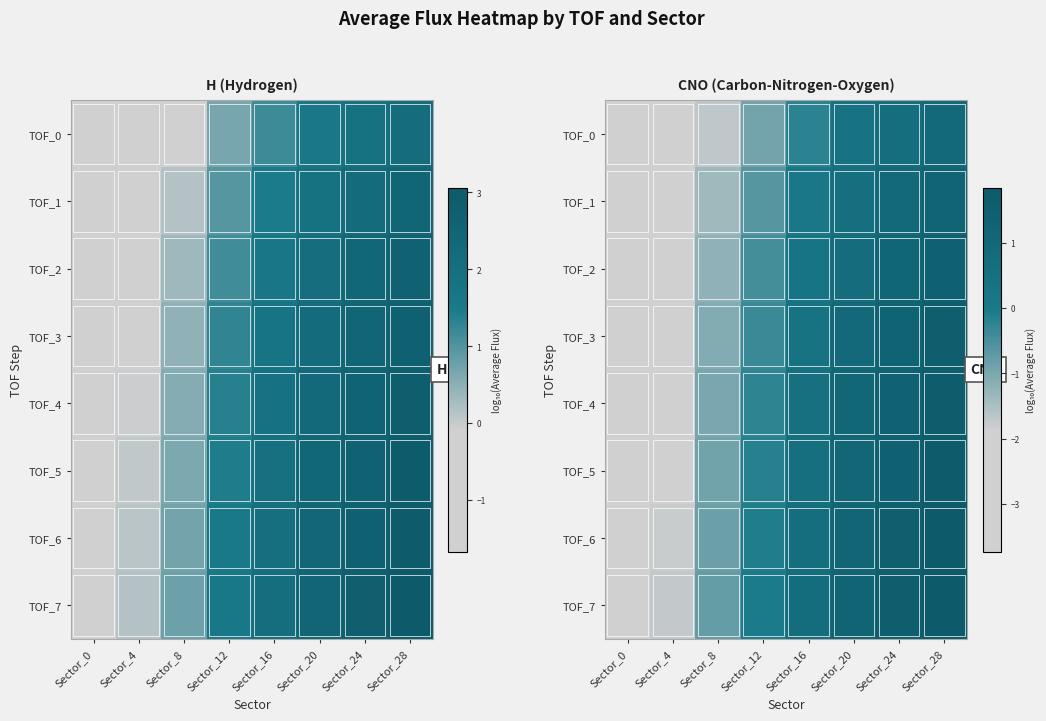

What is the minimum value shown in the chart?

-3.7